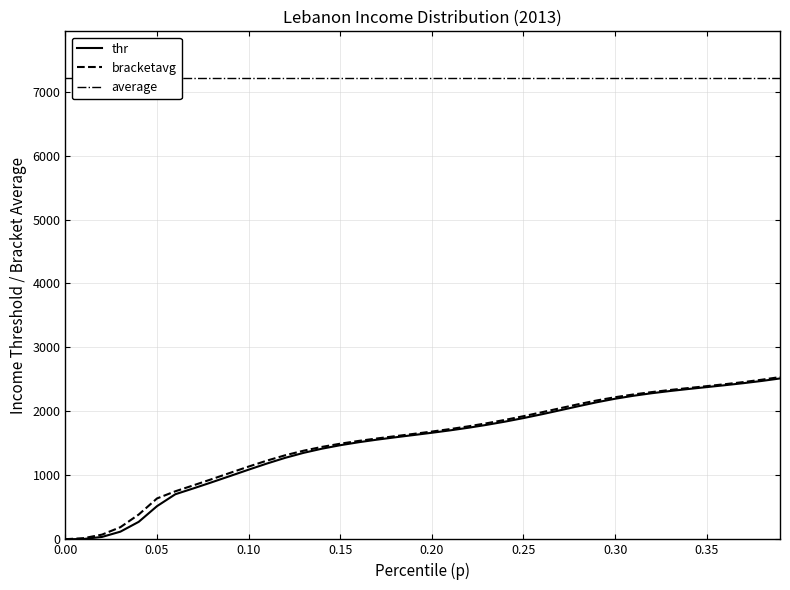

How many lines are shown in the chart?

3